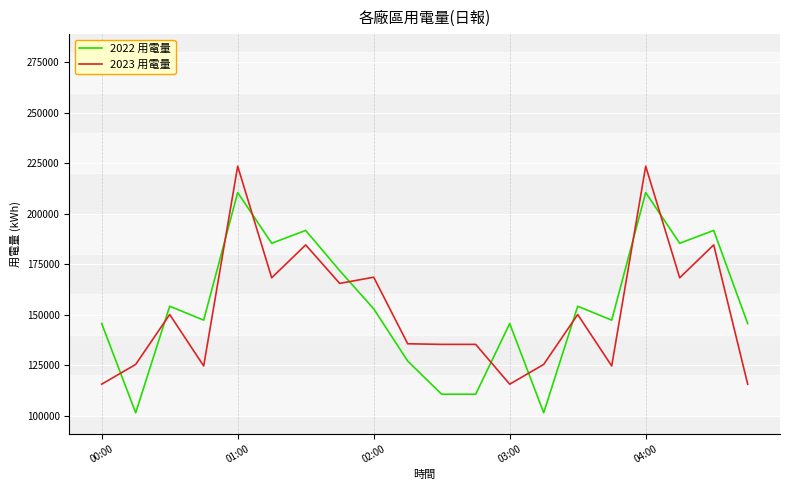

What is the difference between the maximum and minimum values in the 2022 用電量 series?

109128.2